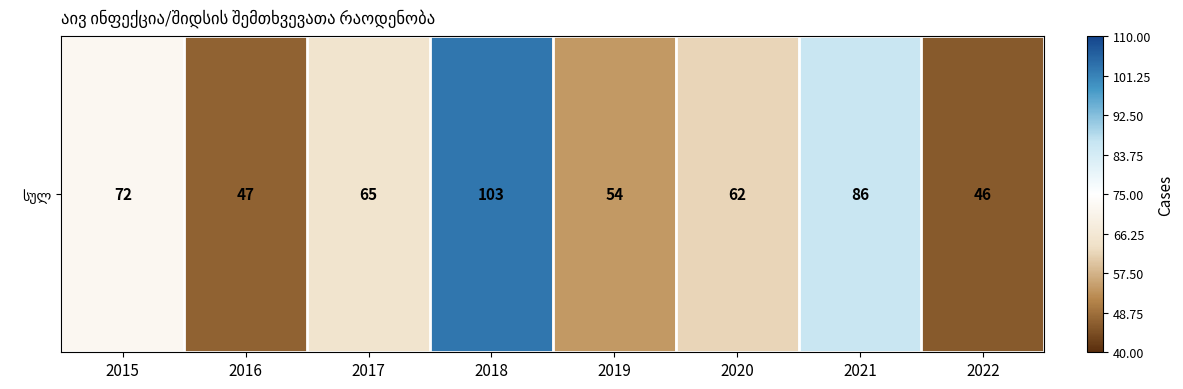

What is the average value?

67